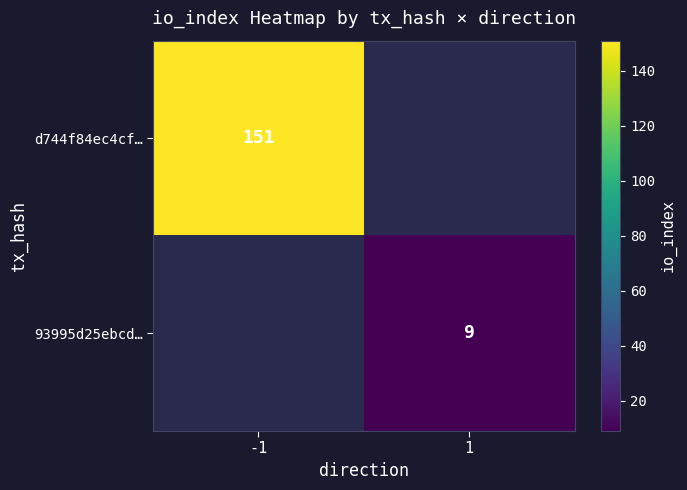

True or false: 93995d25ebcd… has a value of 9 at 1.

True